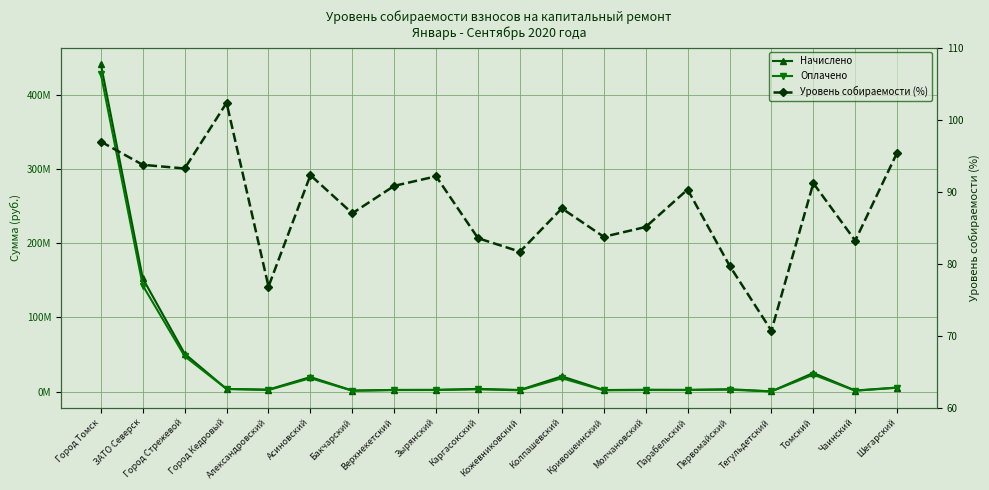

Count the number of data series in this chart.

3